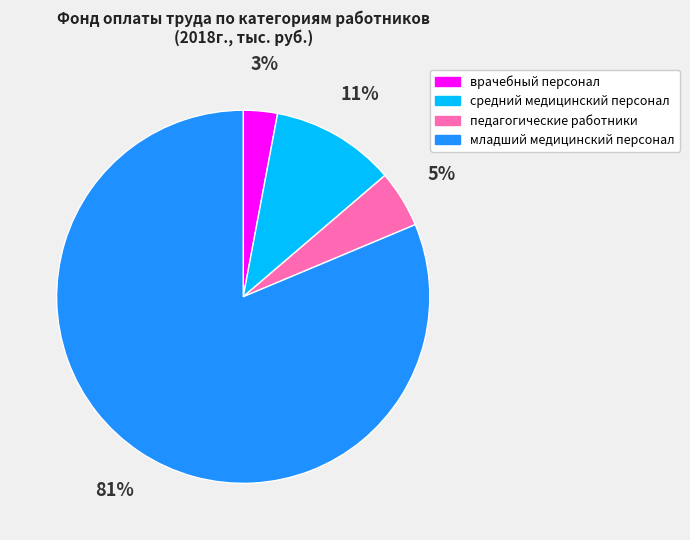

What is the largest slice in the pie chart?

младший медицинский персонал